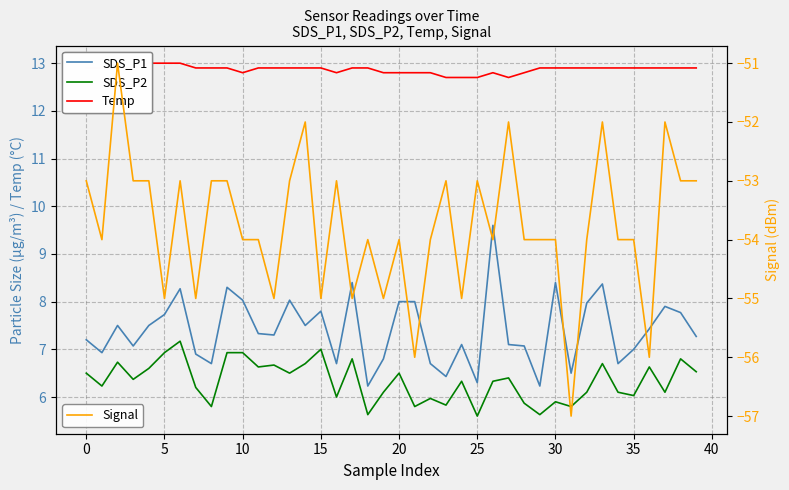

Which has a higher value, 11 or 27?

11